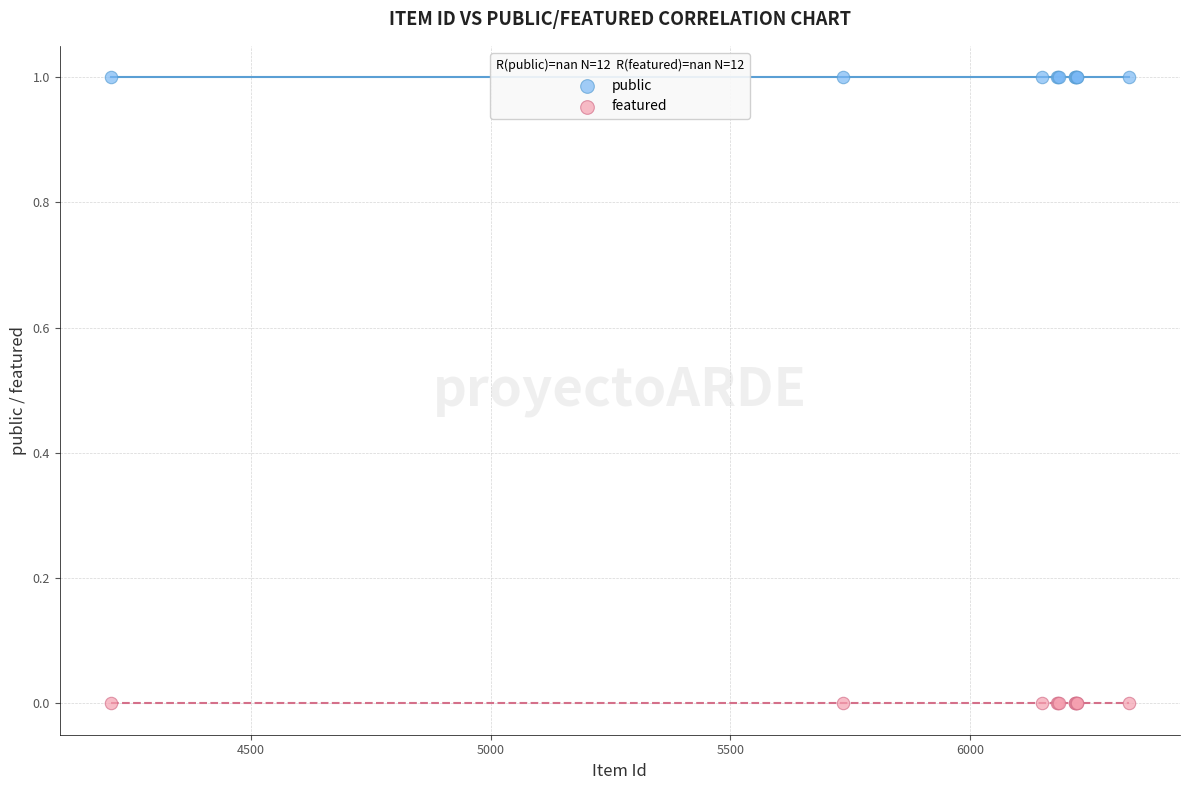

Which series contains the highest Y value?

public